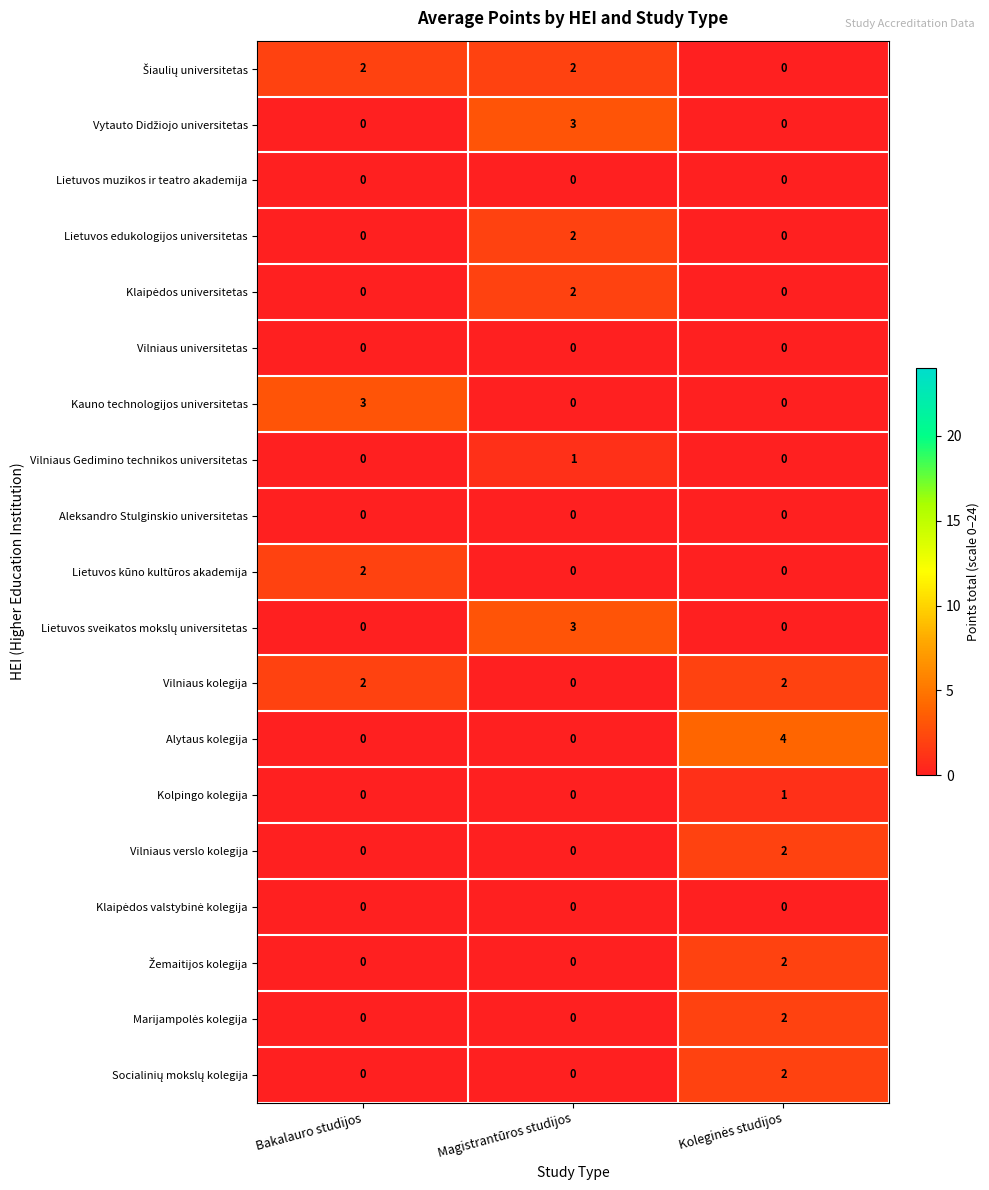

Count the number of data series in this chart.

19